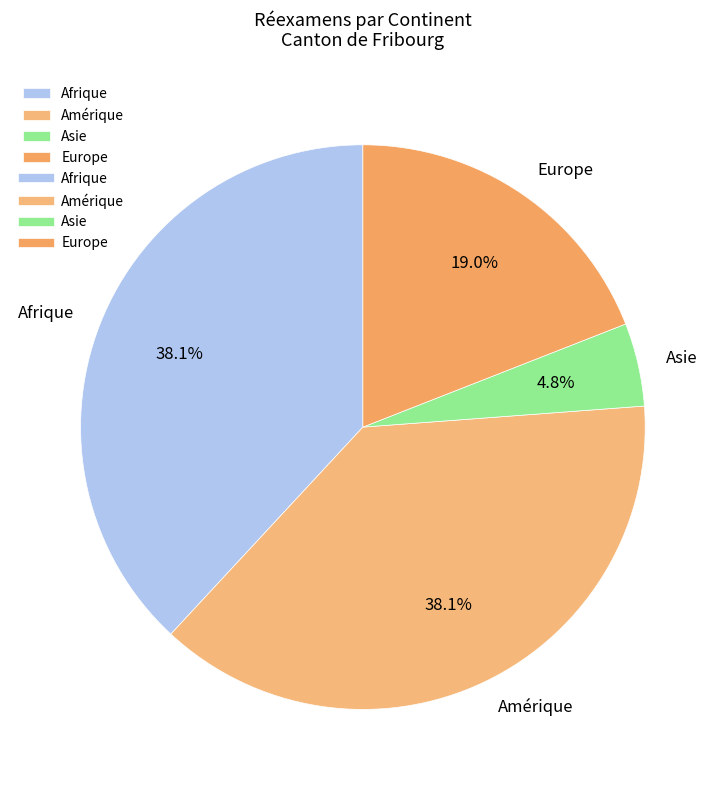

To the nearest percent, what percentage of the pie is Amérique?

38%